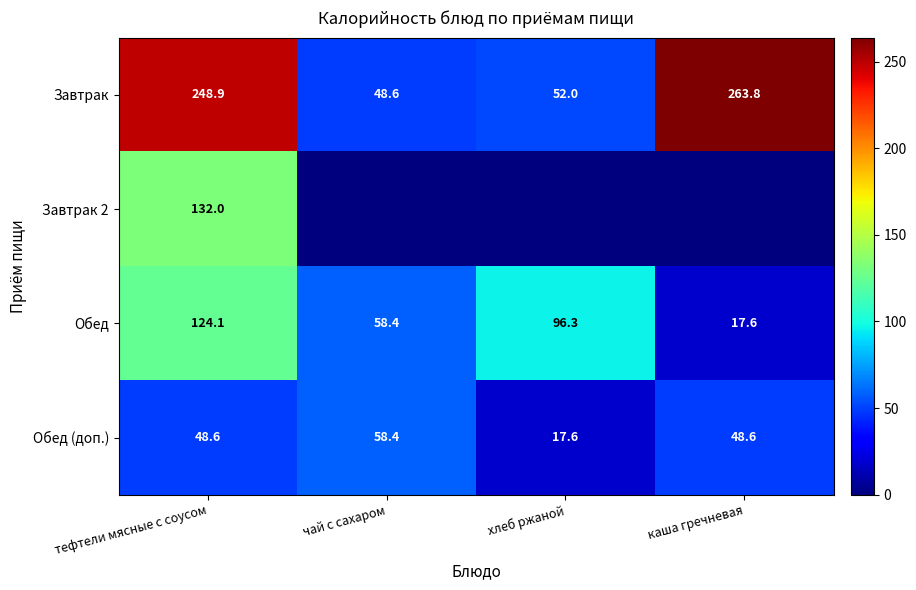

How many data points does each series have?

4